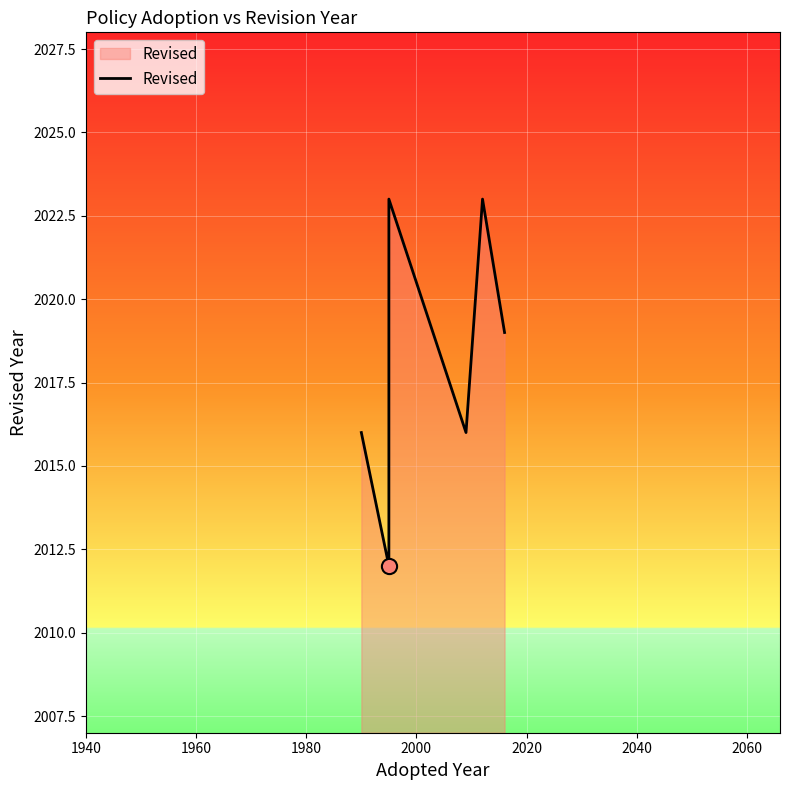

What is the ratio of the value at 2040 to the value at 2020?

1.0